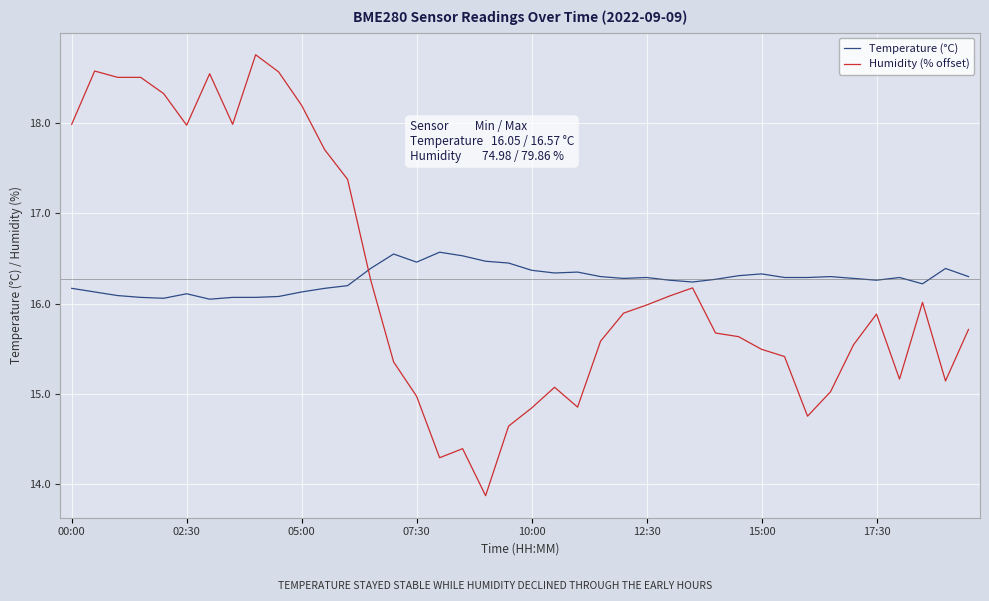

Which series ends up on top after the final intersection of Temperature (°C) and Humidity (% offset)?

Temperature (°C)